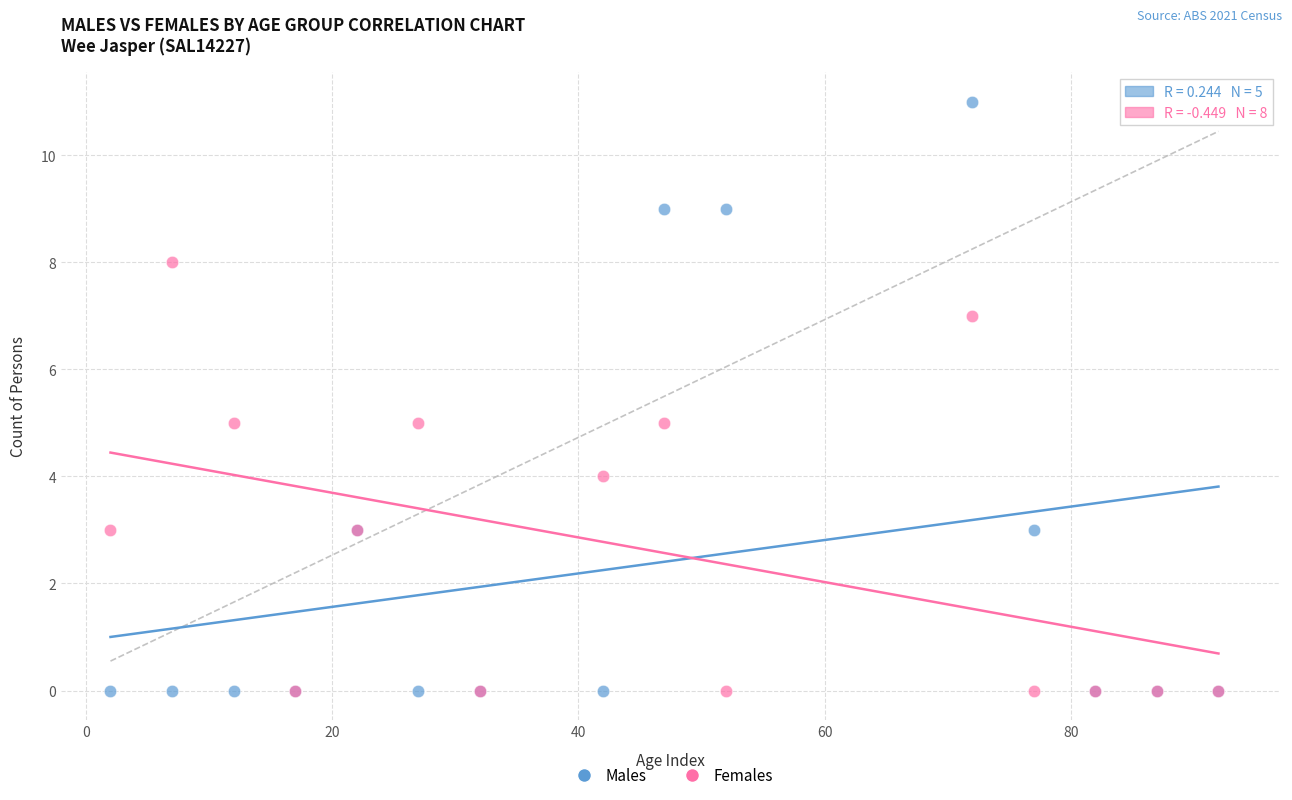

Which series reaches the maximum Y coordinate?

Males